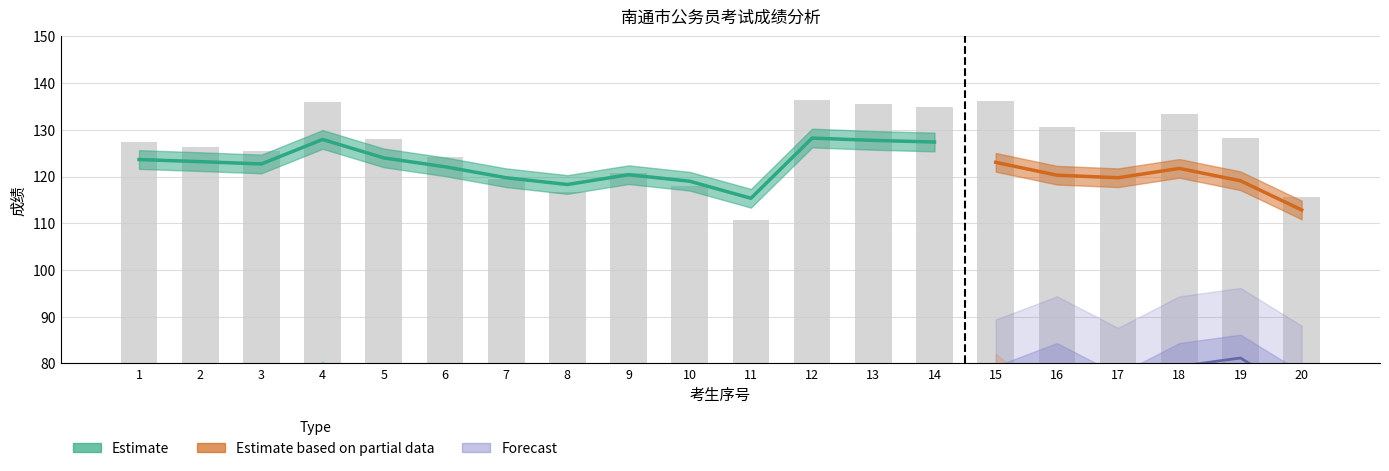

What is the average value of the 总分 series?

126.7